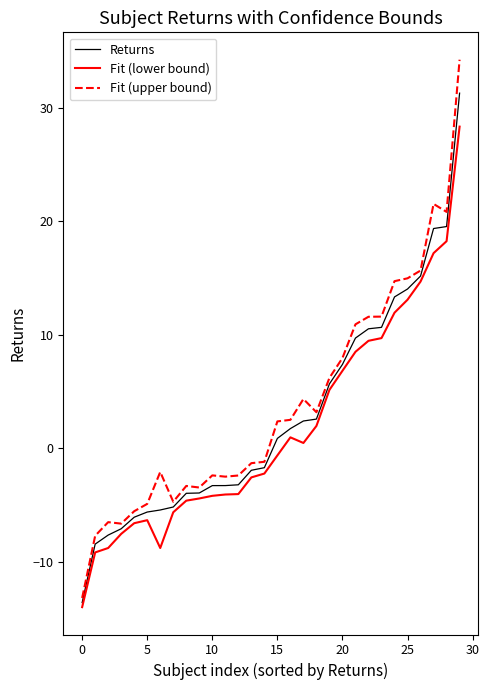

What is the minimum value for Fit (upper bound)?

-13.2